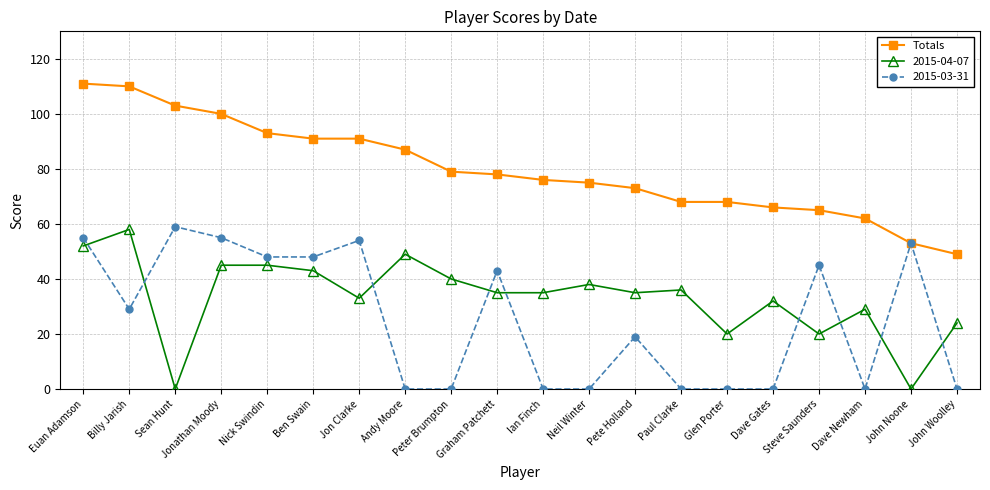

Is it true that Totals equals 111 at Dave Gates?

False